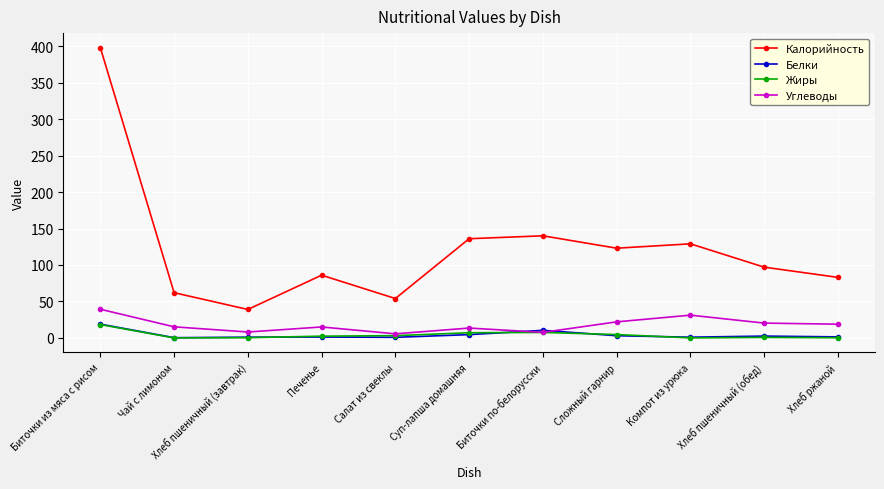

At which label does Калорийность reach its peak?

Биточки из мяса с рисом